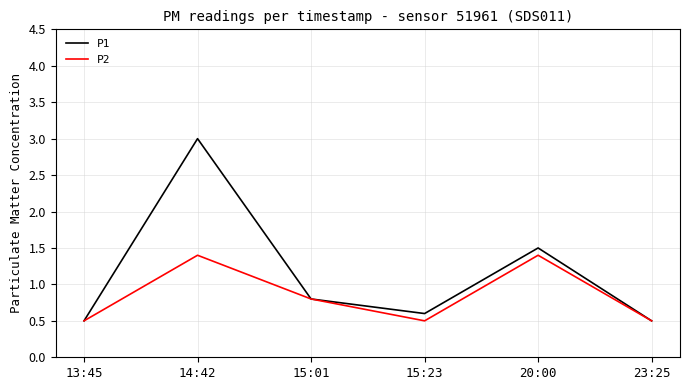

What position from the left is 23:25?

6